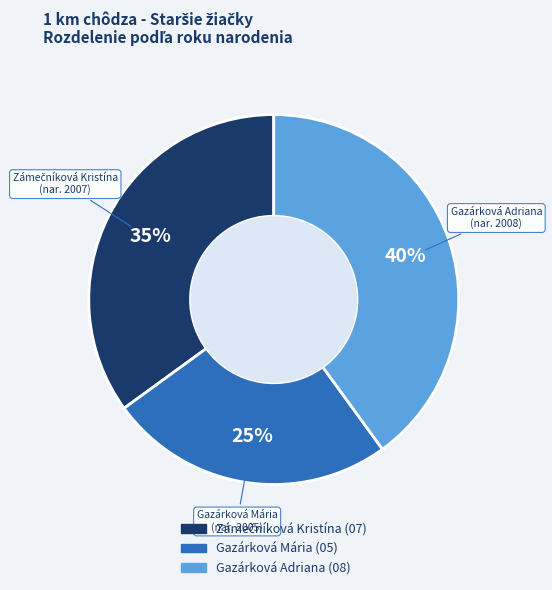

Is the sum of Gazárková Mária and Gazárková Adriana greater than half?

Yes